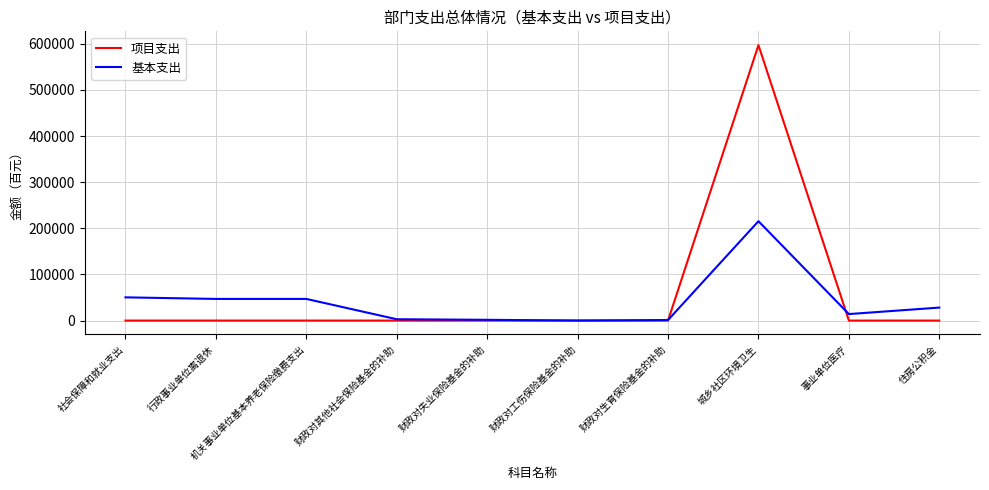

At which label does 基本支出 reach its peak?

城乡社区环境卫生